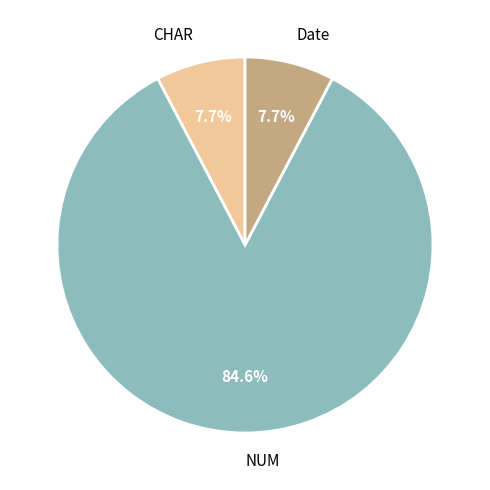

Is it true that NUM is 1% of the pie?

False